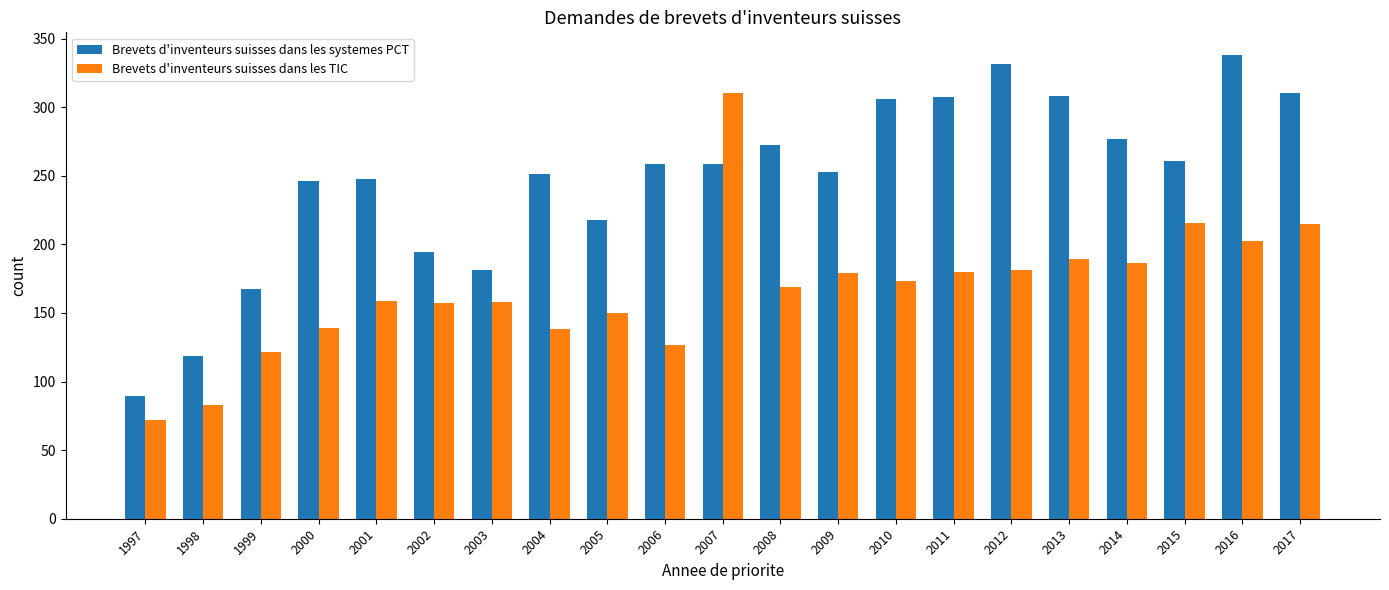

At which category does the chart reach its minimum across all series?

1997